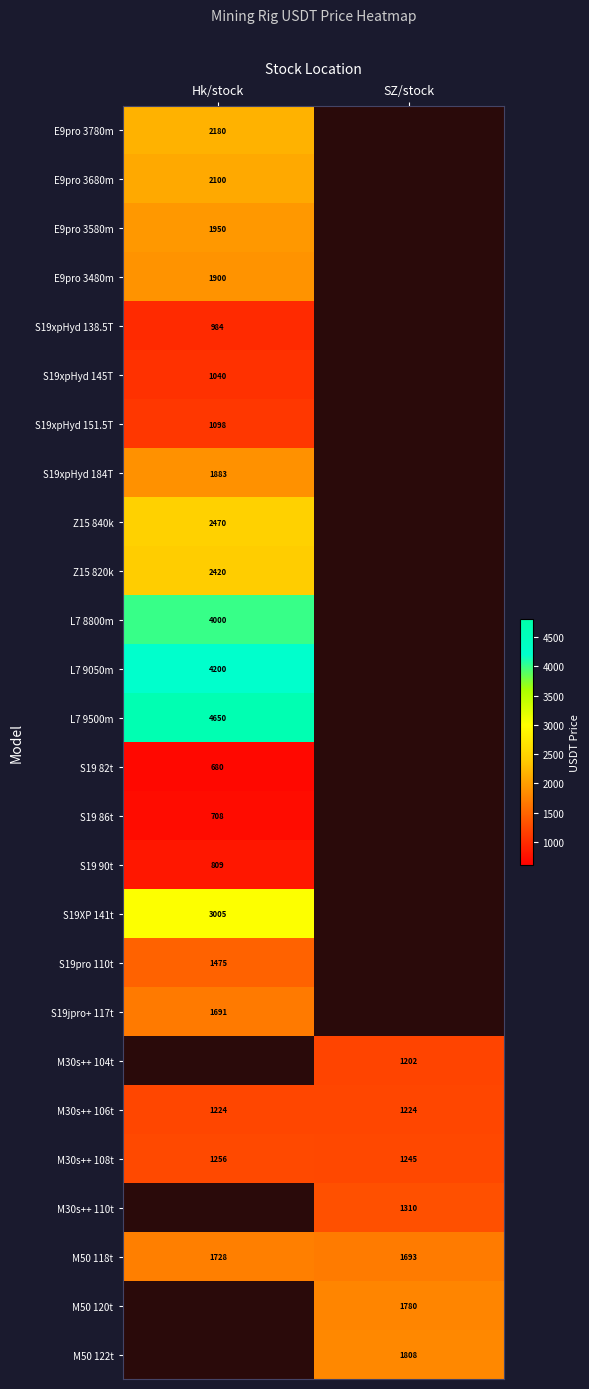

Rank the categories by E9pro 3680m value from highest to lowest.

Hk/stock, SZ/stock